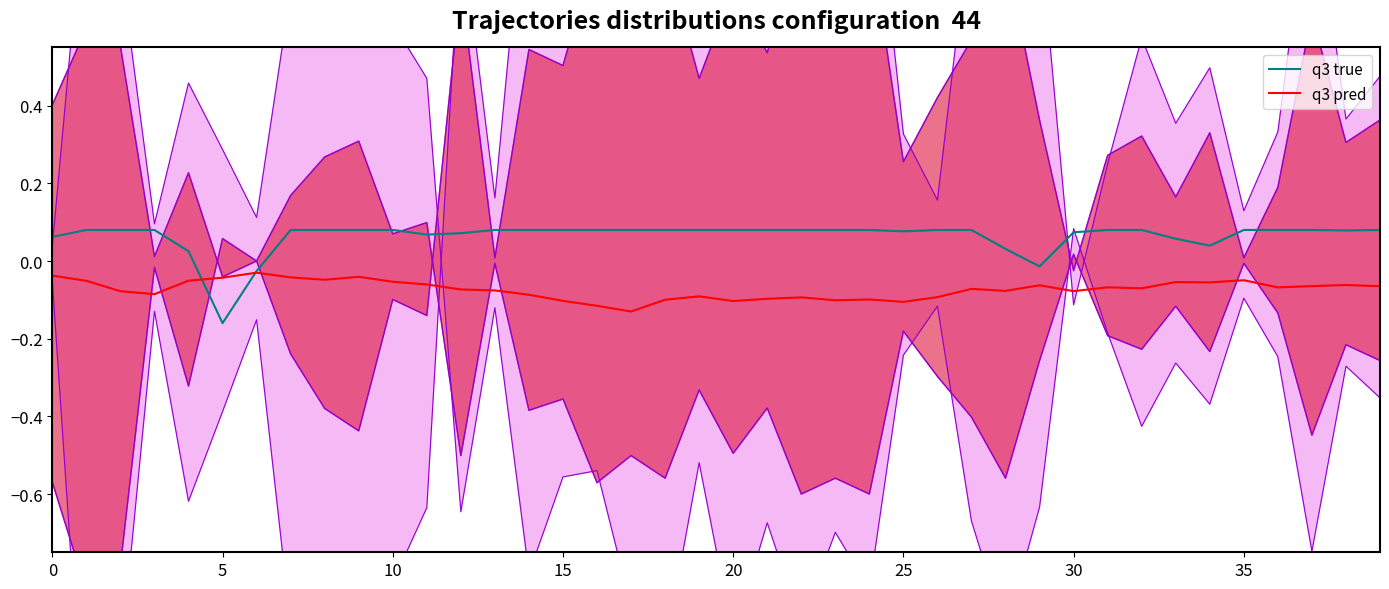

Reading left to right, transcribe all the data shown in this chart.

q3 true: 0.1	0.1	0.1	0.1	0.0	-0.2	-0.0	0.1	0.1	0.1	0.1	0.1	0.1	0.1	0.1	0.1	0.1	0.1	0.1	0.1	0.1	0.1	0.1	0.1	0.1	0.1	0.1	0.1	0.0	-0.0	0.1	0.1	0.1	0.1	0.0	0.1	0.1	0.1	0.1	0.1
q3 pred: -0.0	-0.1	-0.1	-0.1	-0.1	-0.0	-0.0	-0.0	-0.0	-0.0	-0.1	-0.1	-0.1	-0.1	-0.1	-0.1	-0.1	-0.1	-0.1	-0.1	-0.1	-0.1	-0.1	-0.1	-0.1	-0.1	-0.1	-0.1	-0.1	-0.1	-0.1	-0.1	-0.1	-0.1	-0.1	-0.0	-0.1	-0.1	-0.1	-0.1